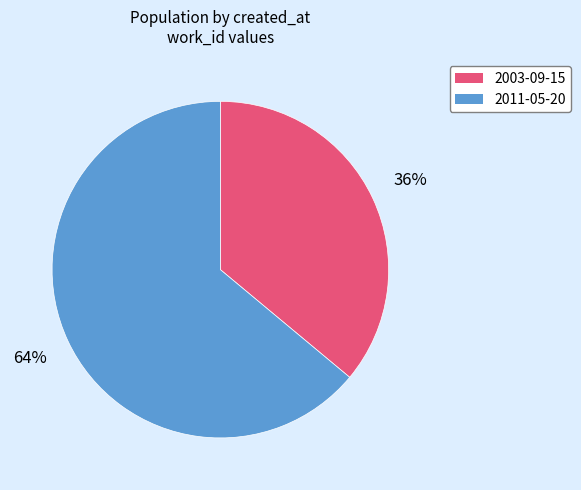

Rank the categories by value from lowest to highest.

2003-09-15, 2011-05-20